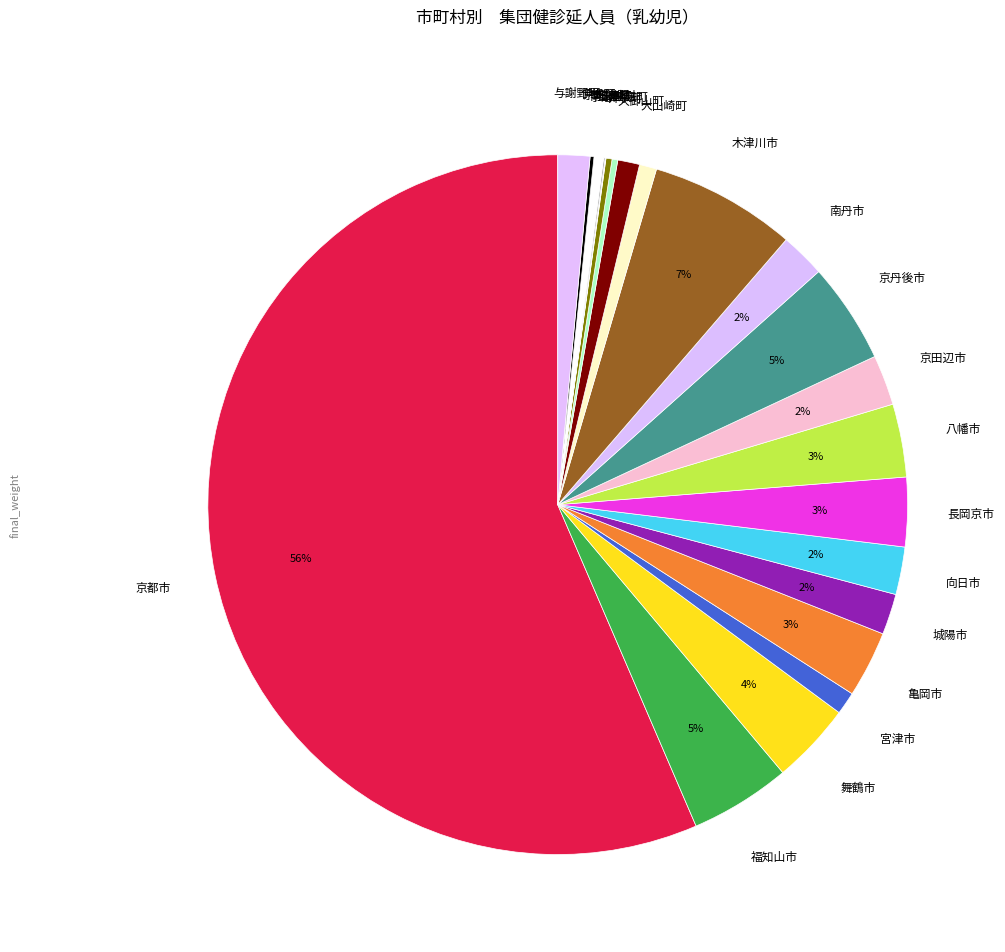

What is the smallest slice in the pie chart?

綾部市